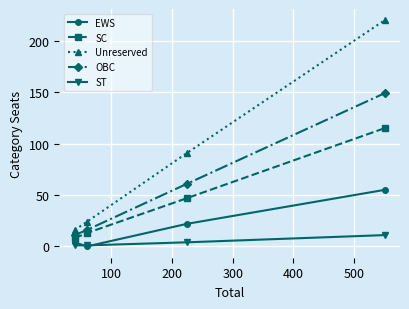

True or false: EWS and OBC cross at least once.

False